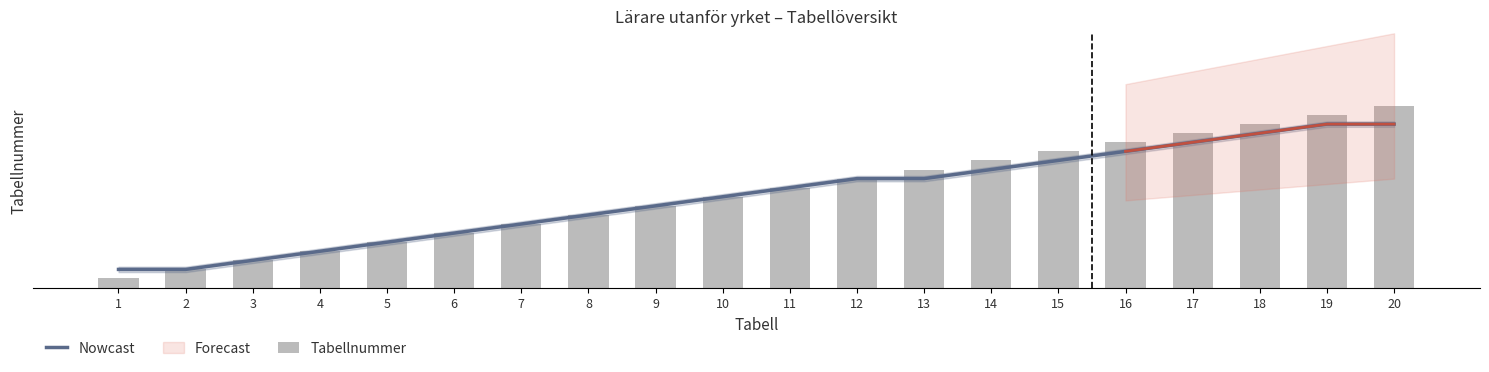

What is the minimum value for Tabellnummer?

1